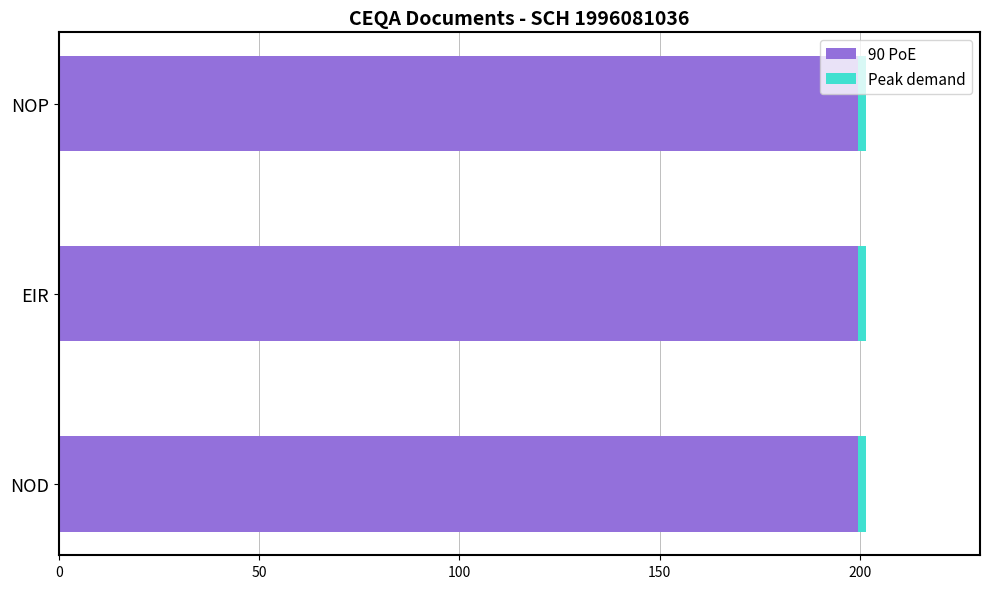

Is it true that 90 PoE equals 199.6 at EIR?

True